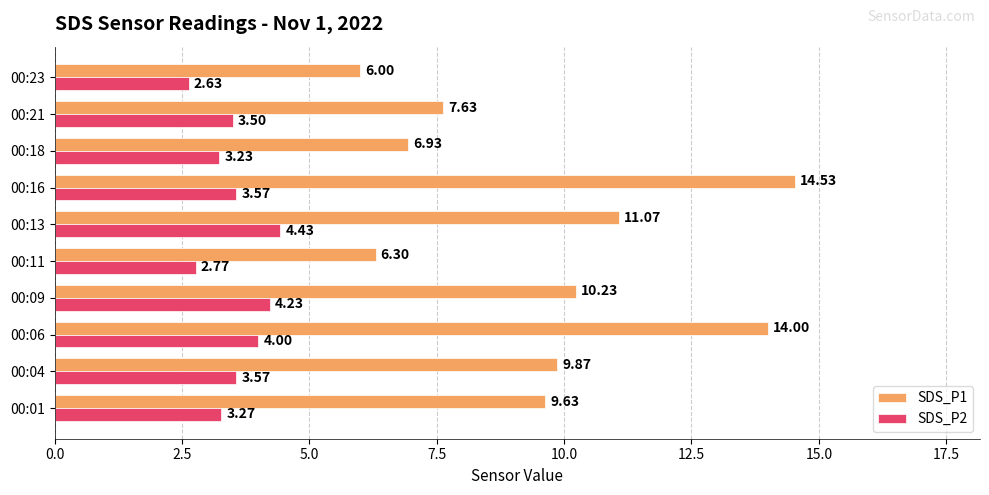

What is the average value of the SDS_P1 series?

9.6